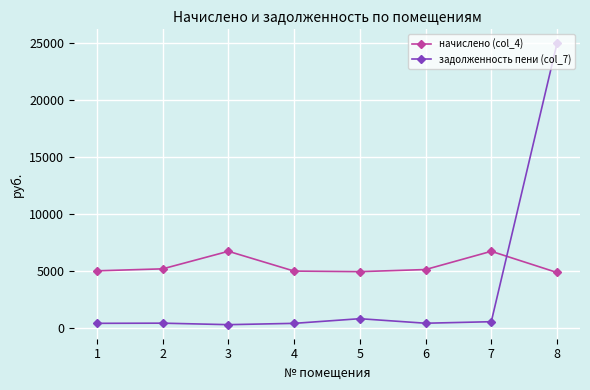

What is the total value across all series at 8?

29838.6